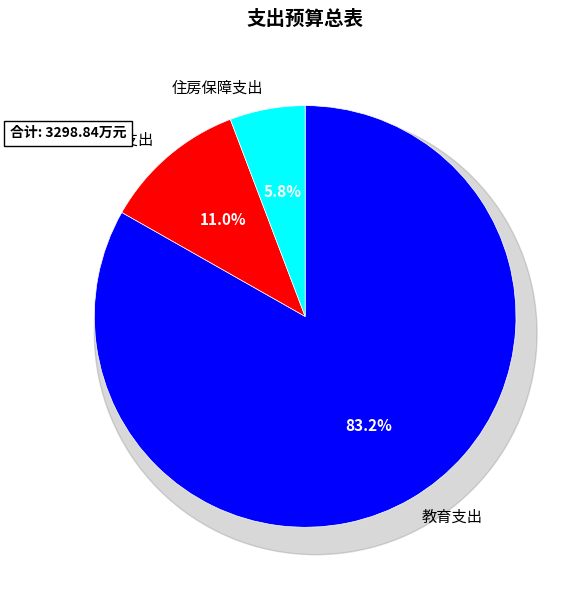

True or false: 教育支出 accounts for 98% of the total.

False